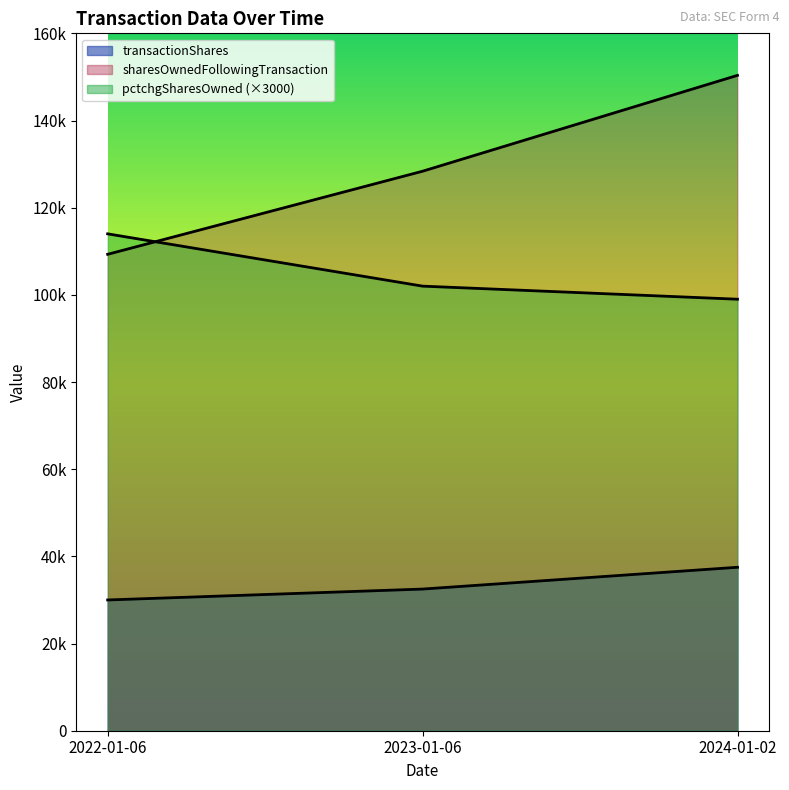

At which category is the sum across all series the highest?

2024-01-02